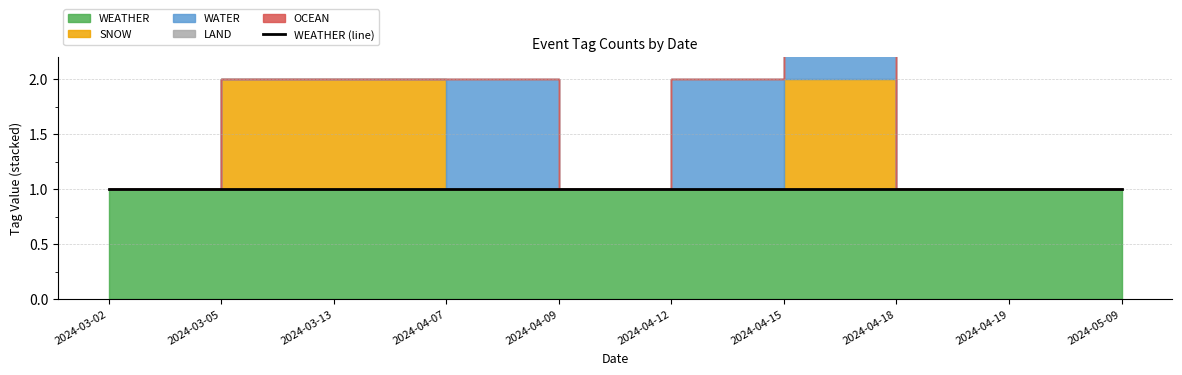

True or false: LAND and SNOW cross at least once.

False